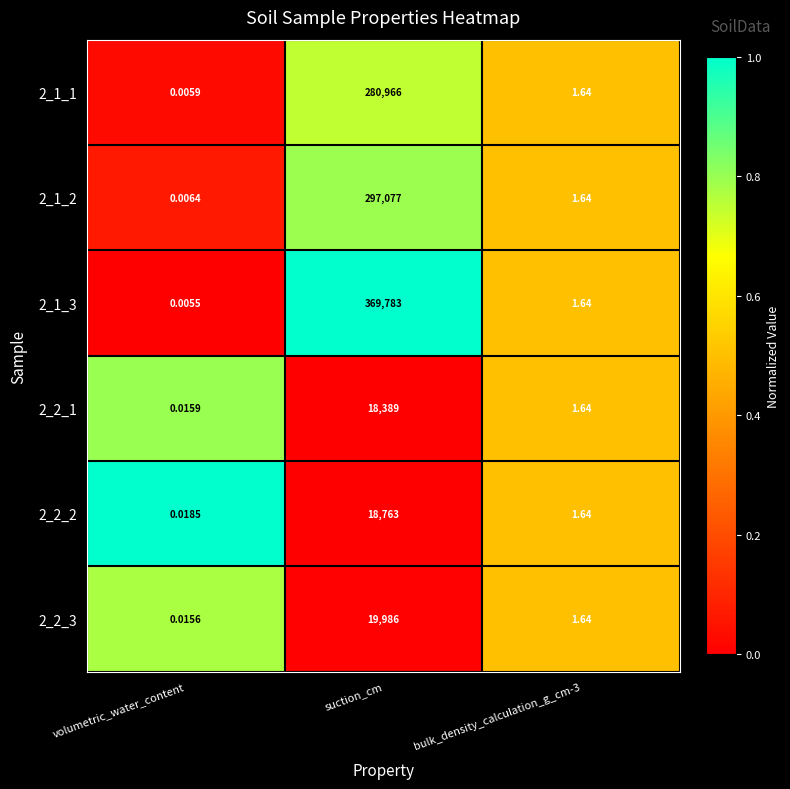

Is the value of 2_2_2 at bulk_density_calculation_g_cm-3 greater than the value of 2_2_3 at volumetric_water_content?

Yes